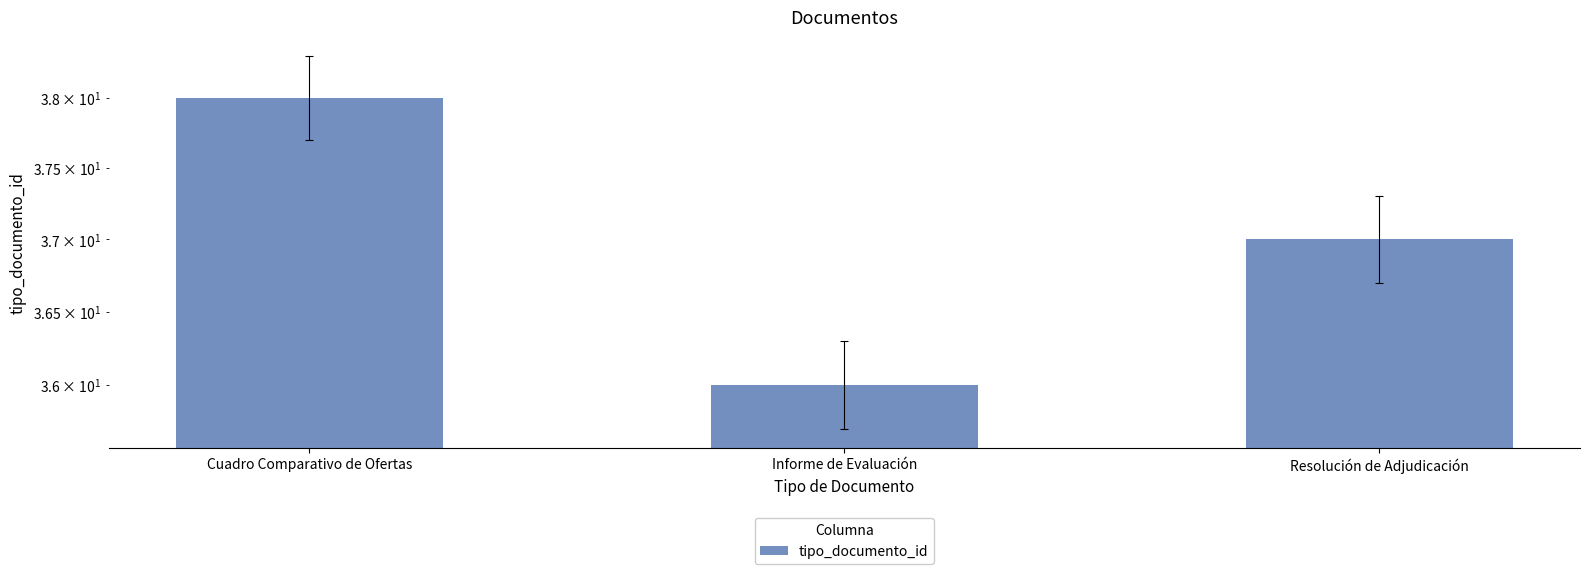

At which category does the chart reach its peak across all series?

Cuadro Comparativo de Ofertas